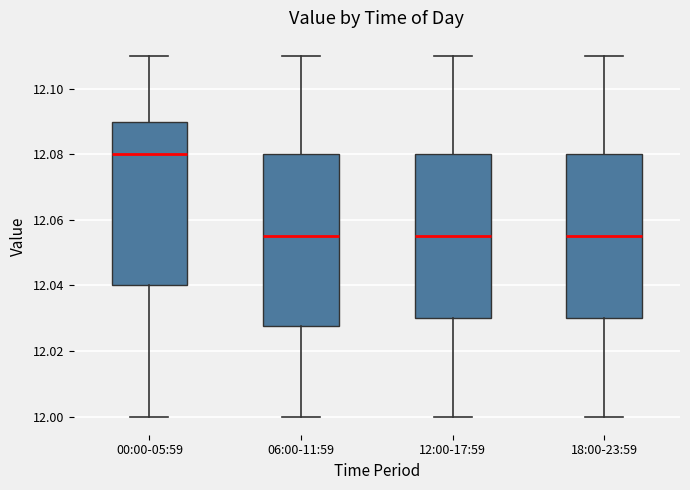

Reading left to right, read every box against the y-axis: the position of its median line, the range the box covers, and the ends of its whiskers. The values are not printed on the chart, so give them approximately, as read against the axis.

00:00-05:59: median 12.080, box 12.040 to 12.090, whiskers 12.000 to 12.110
06:00-11:59: median 12.056, box 12.028 to 12.080, whiskers 12.000 to 12.110
12:00-17:59: median 12.056, box 12.030 to 12.080, whiskers 12.000 to 12.110
18:00-23:59: median 12.056, box 12.030 to 12.080, whiskers 12.000 to 12.110